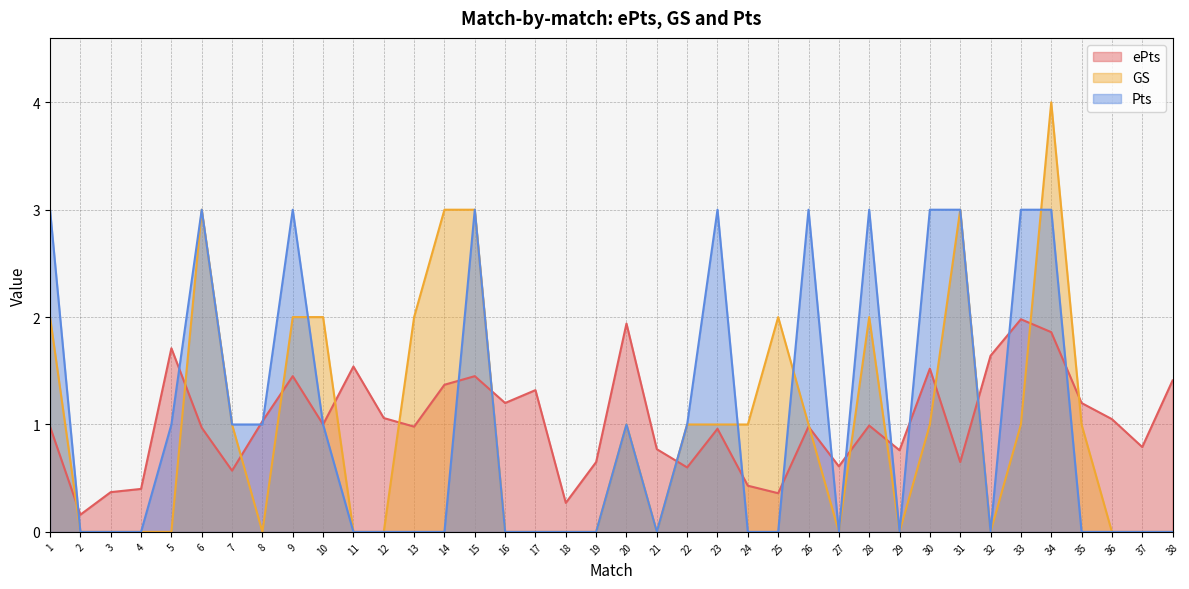

How many times do Pts and ePts cross each other?

16